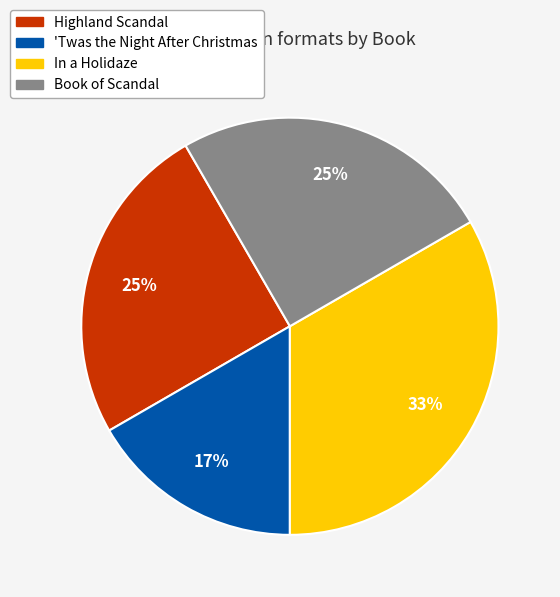

To the nearest percent, what percentage of the pie is 'Twas the Night After Christmas?

17%